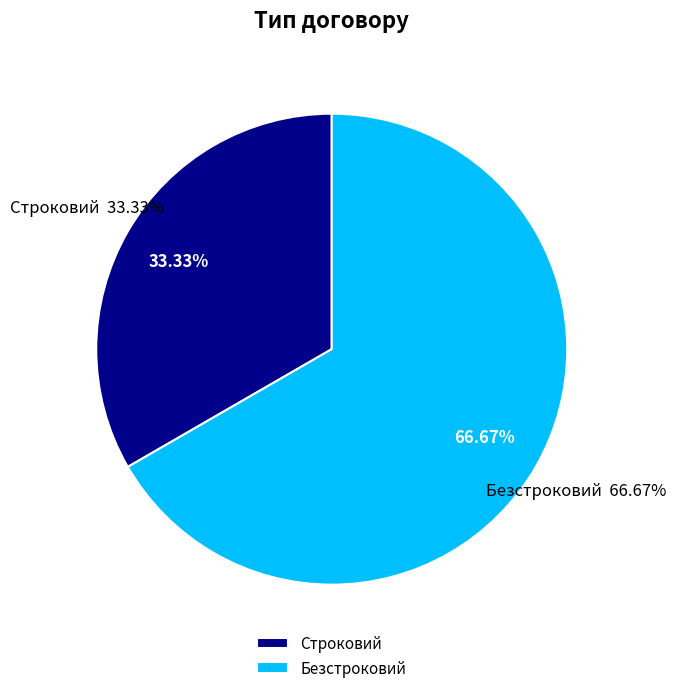

Count the number of slices in the pie.

2